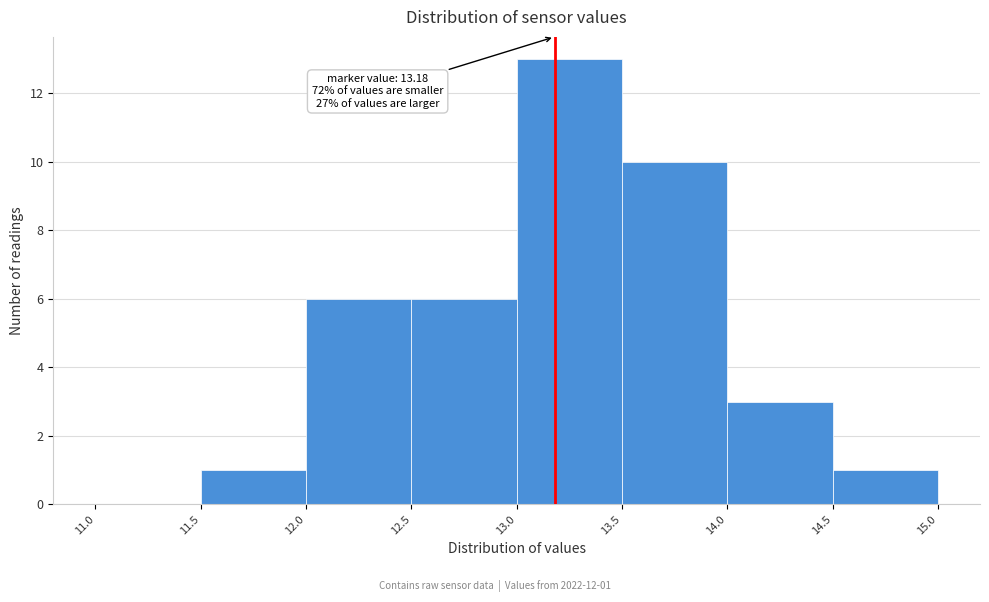

Which range on the x-axis has the tallest bar?

13.0 to 13.5